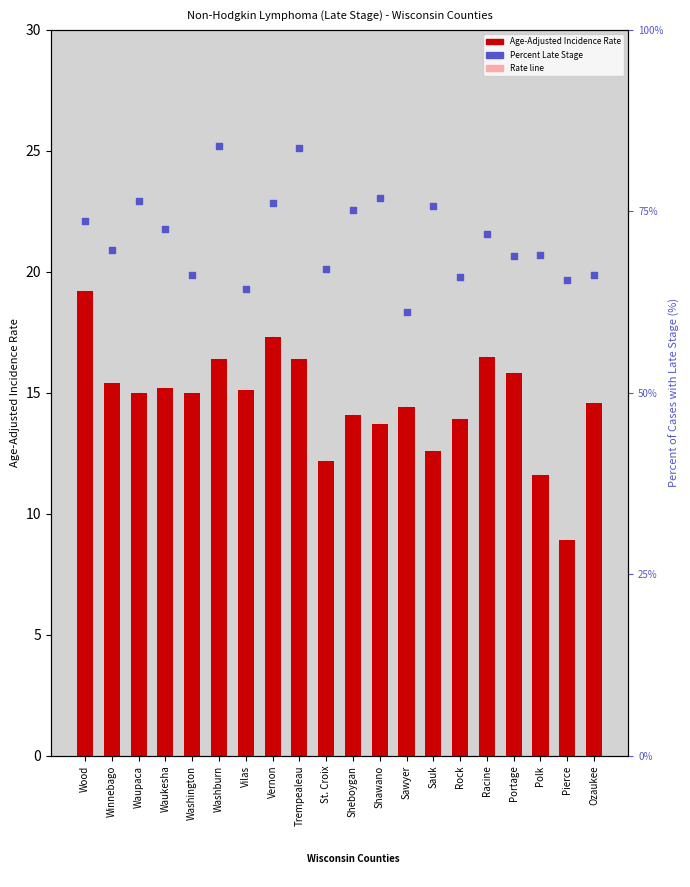

At which category is the sum across all series the highest?

Washburn